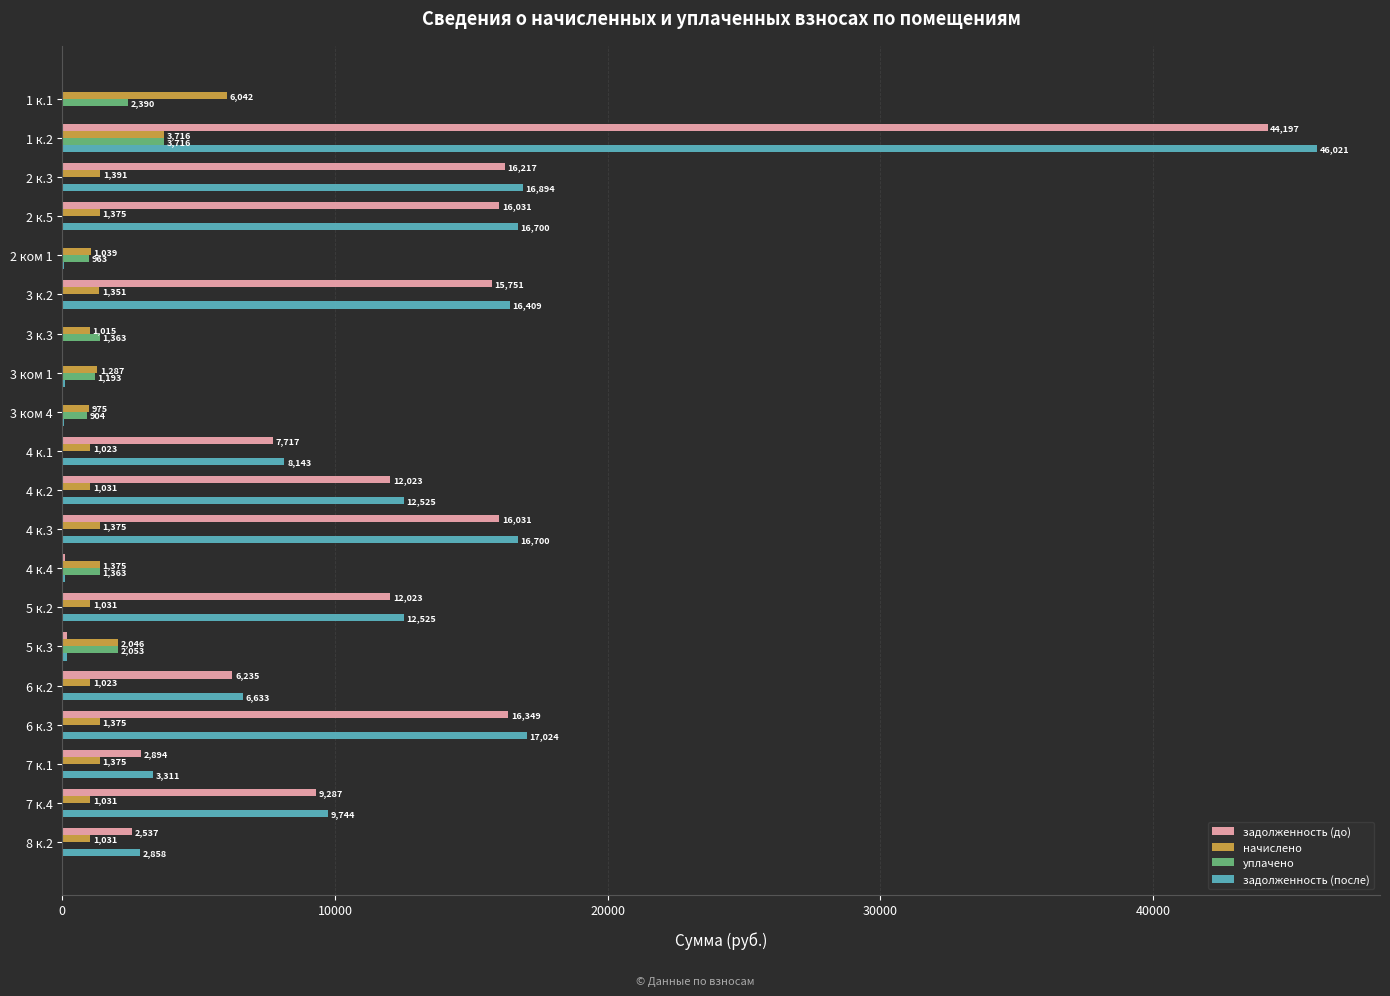

Which category has the highest value in the задолженность (до) series?

1 к.2